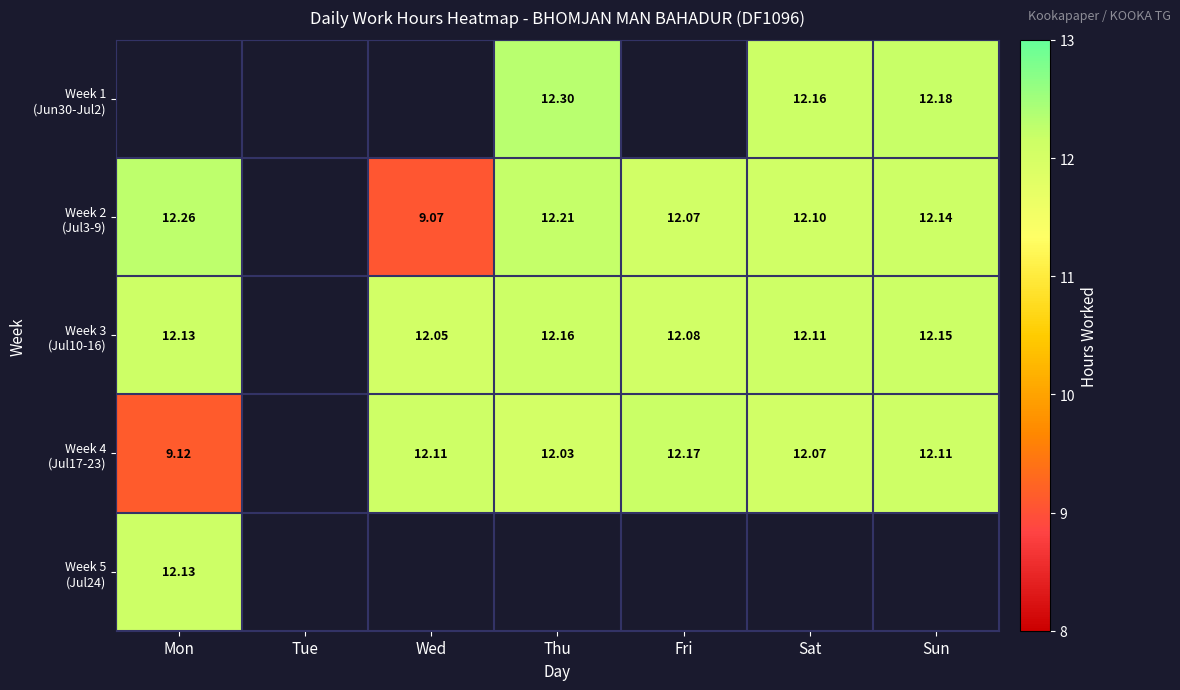

The value of Week 2 (Jul3-9) at Wed is 4.3. True or false?

False